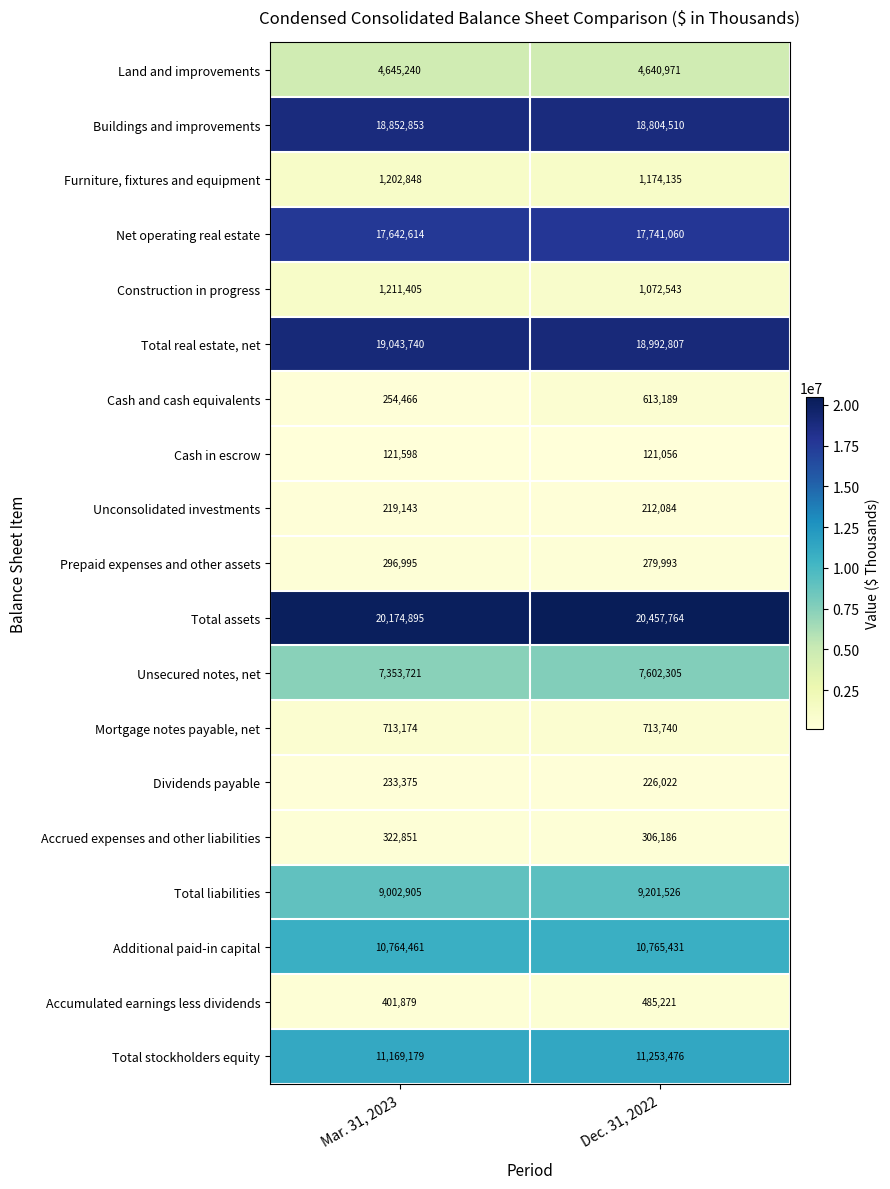

What is the difference between the Additional paid-in capital values at Dec. 31, 2022 and Mar. 31, 2023?

970